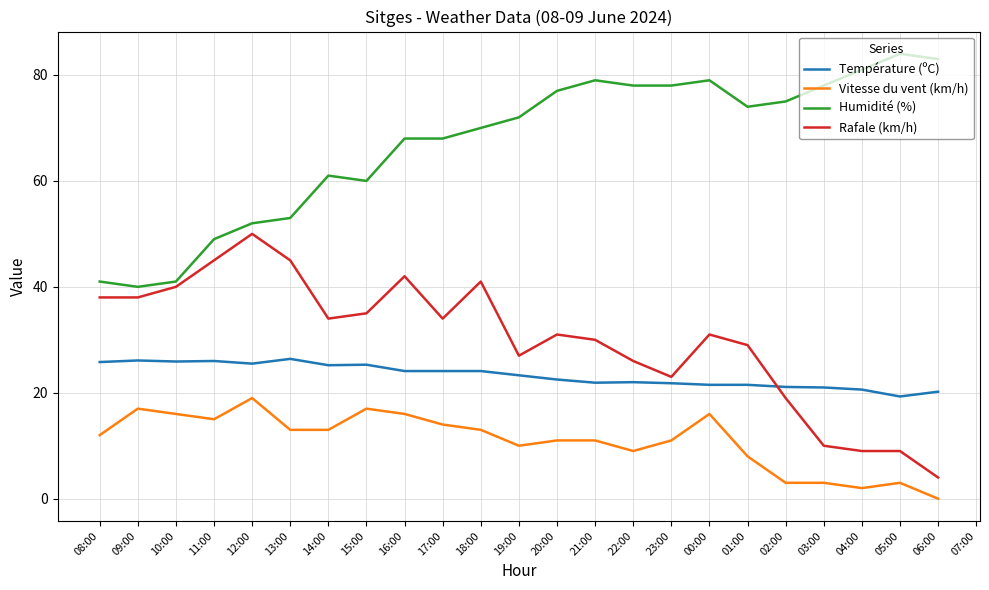

What is the maximum value shown in the chart?

84.0